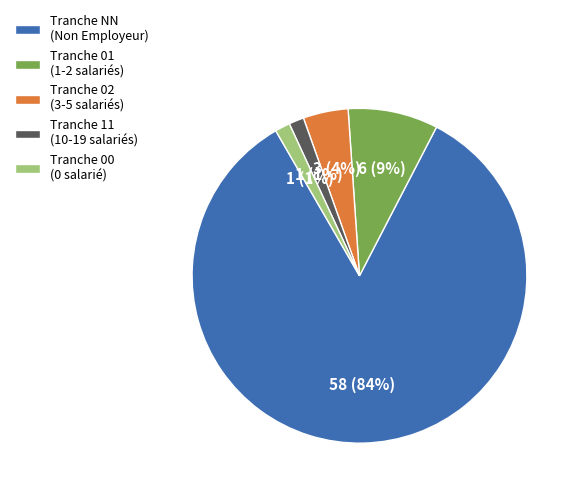

Which slice is the largest?

Tranche NN (Non Employeur)